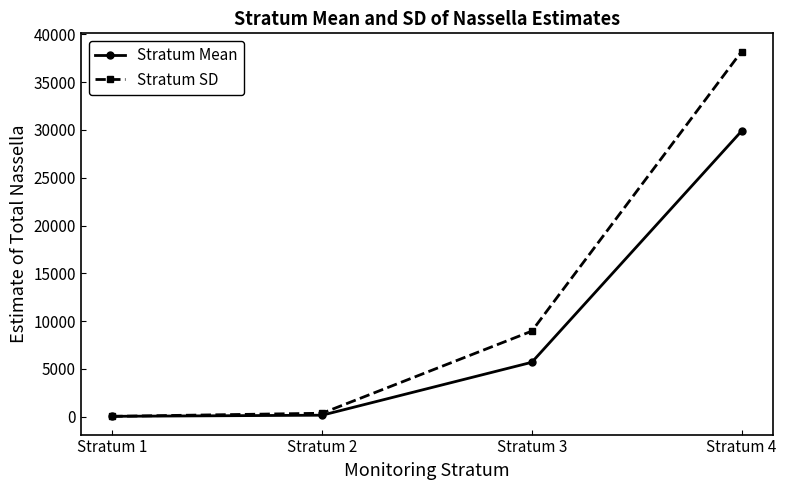

What is the spread (max minus min) of values at Stratum 4?

8326.6